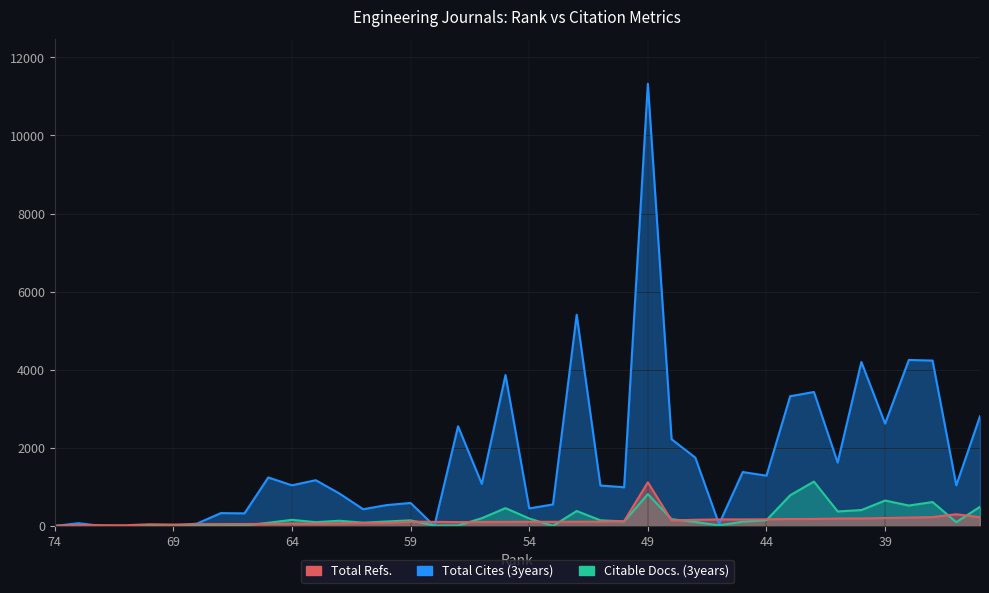

What is the spread (max minus min) of values at 67?

300